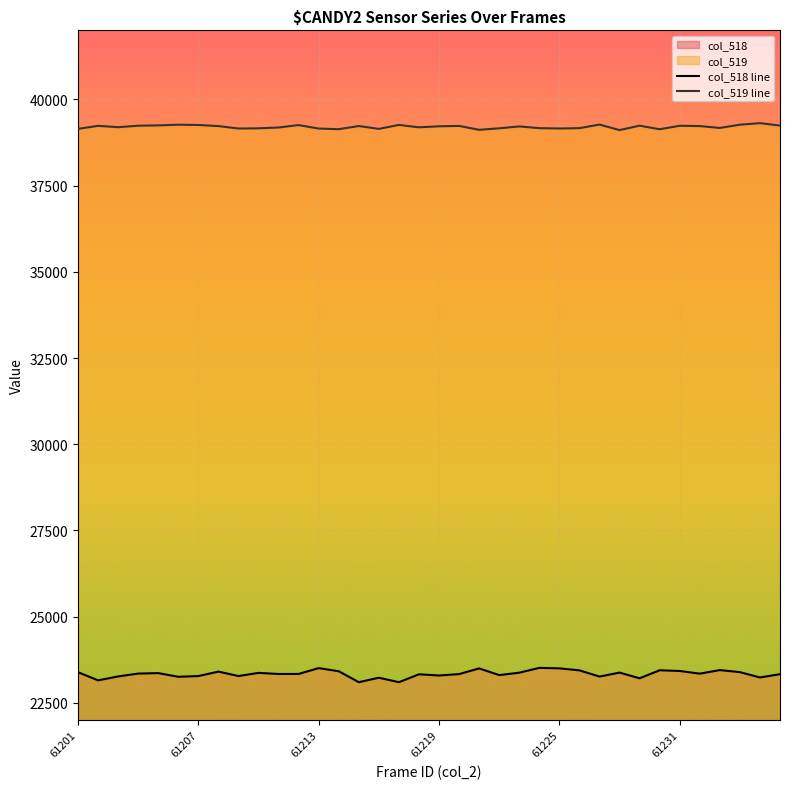

List the labels in order of col_519 value, smallest first.

61228, 61221, 61230, 61214, 61201, 61216, 61213, 61209, 61225, 61210, 61222, 61224, 61226, 61233, 61211, 61218, 61203, 61223, 61219, 61208, 61232, 61215, 61220, 61202, 61231, 61204, 61229, 61240, 61205, 61212, 61207, 61217, 61206, 61234, 61227, 61235